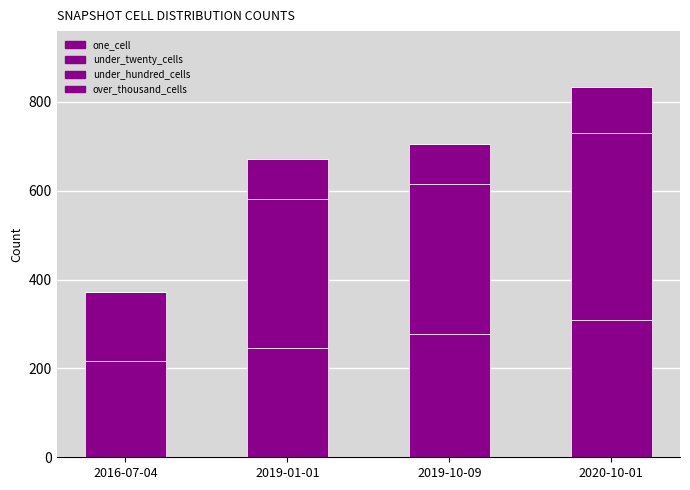

How many series are shown in this chart?

3